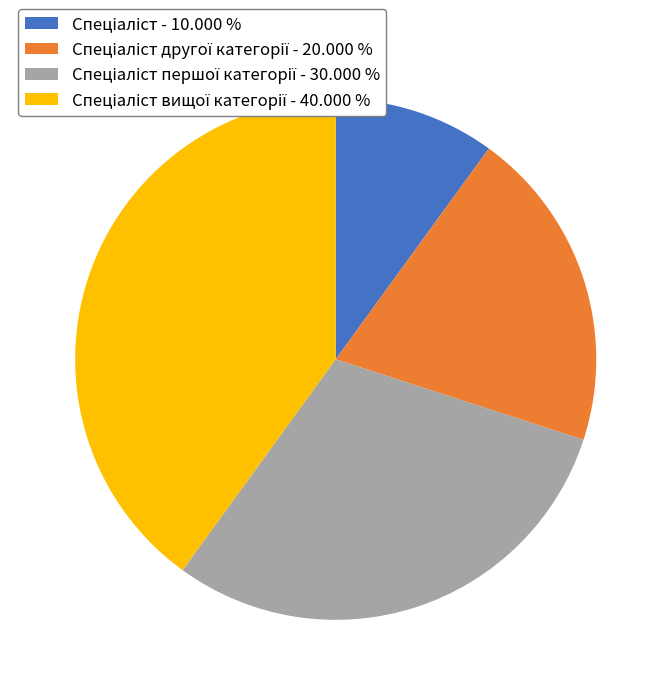

Is there a majority slice in this chart?

No